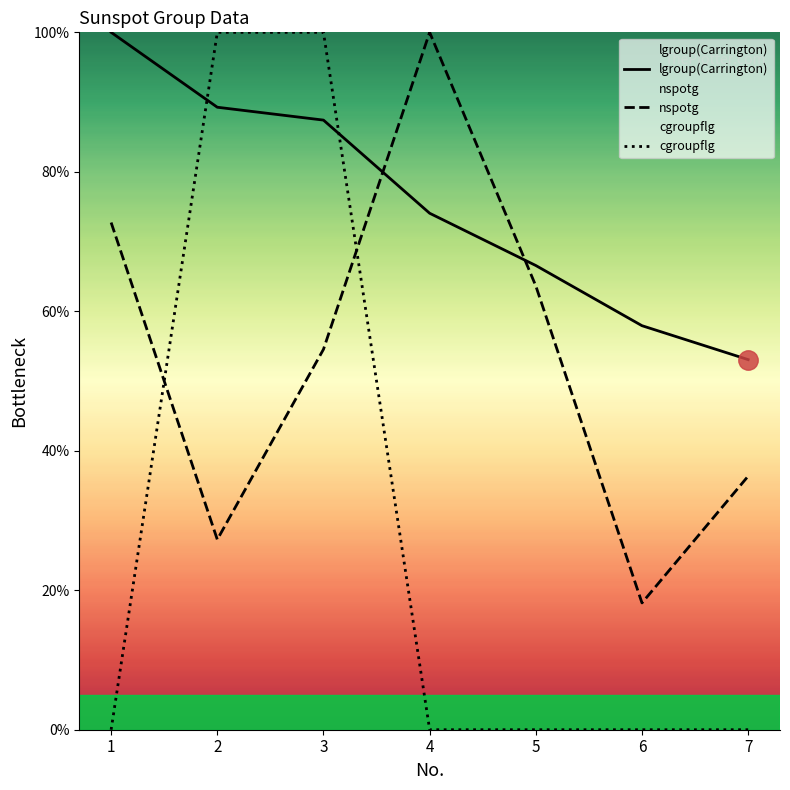

What is the difference between the second highest and second lowest values in the cgroupflg series?

100.0